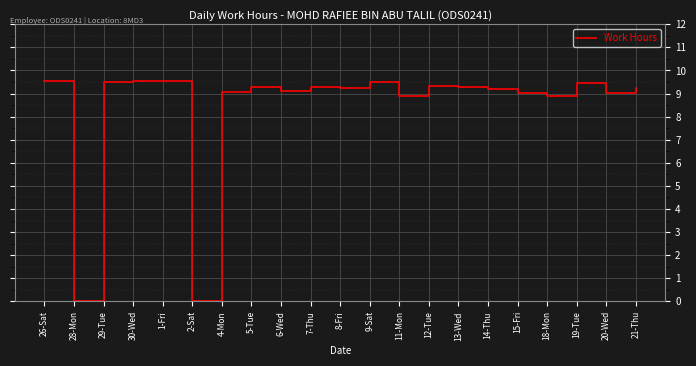

What is the difference between the maximum and minimum values?

9.6